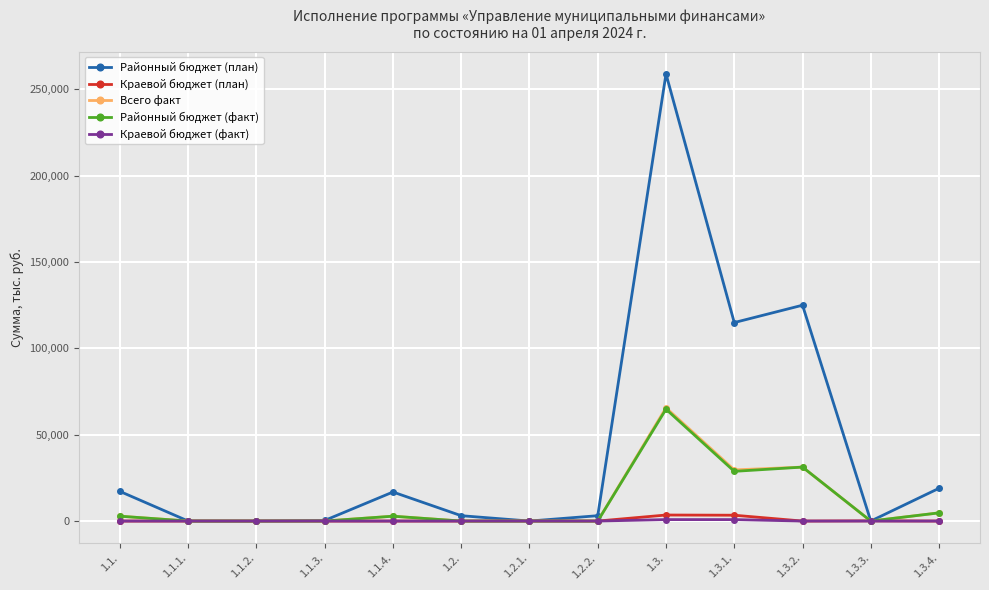

Which label corresponds to the largest value in the chart?

1.3.